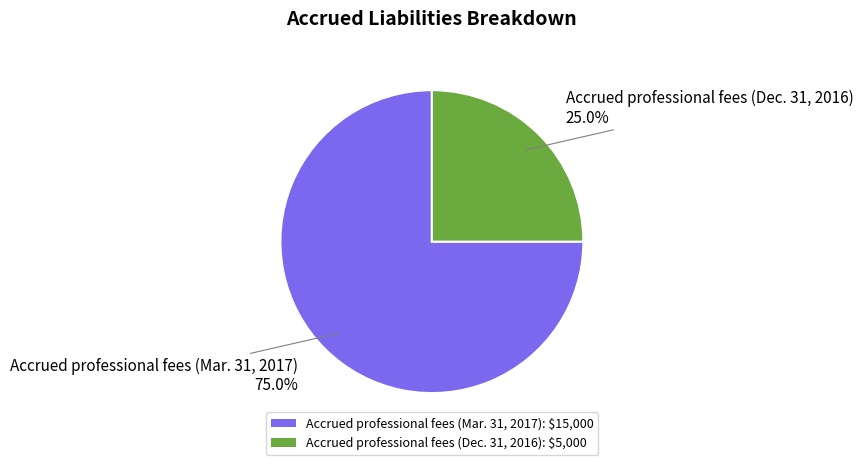

Which category has the biggest portion of the pie?

Accrued professional fees (Mar. 31, 2017)